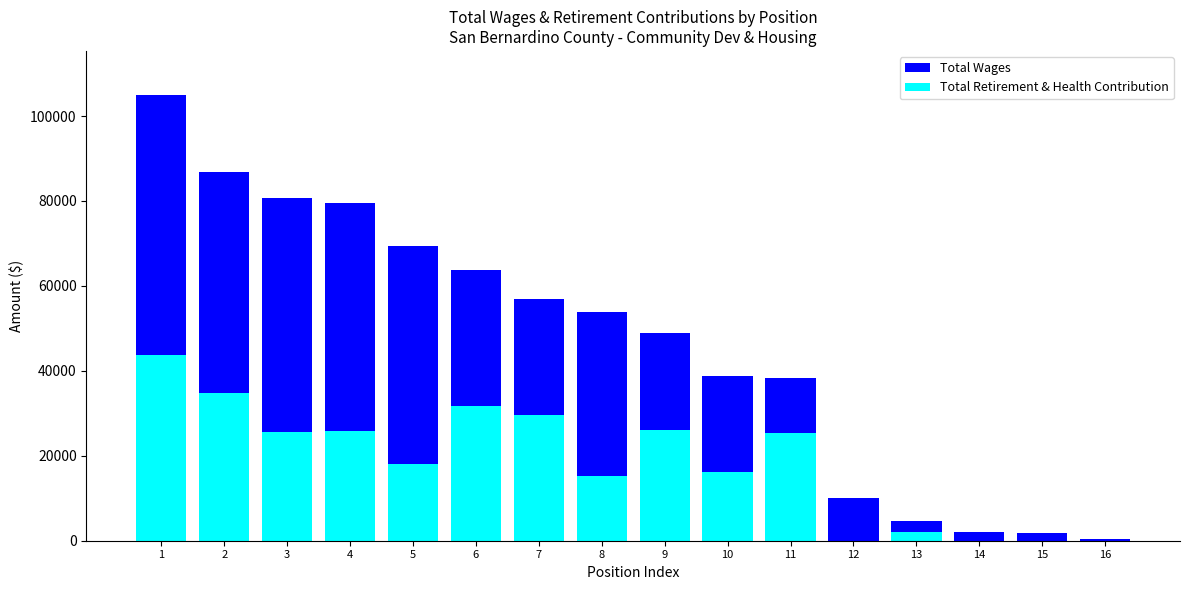

What is the sum of the Total Retirement & Health Contribution values at 4 and 3?

51566